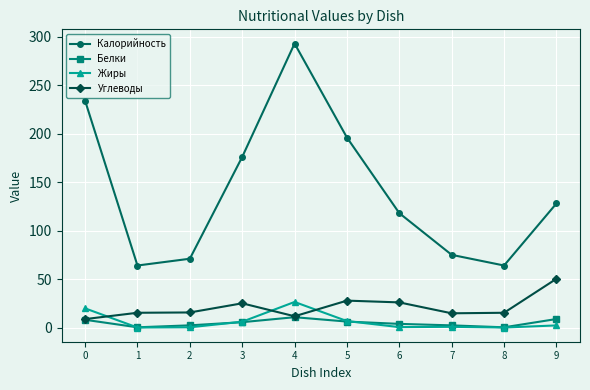

Is the value of Углеводы at 2 greater than the value of Жиры at 1?

Yes